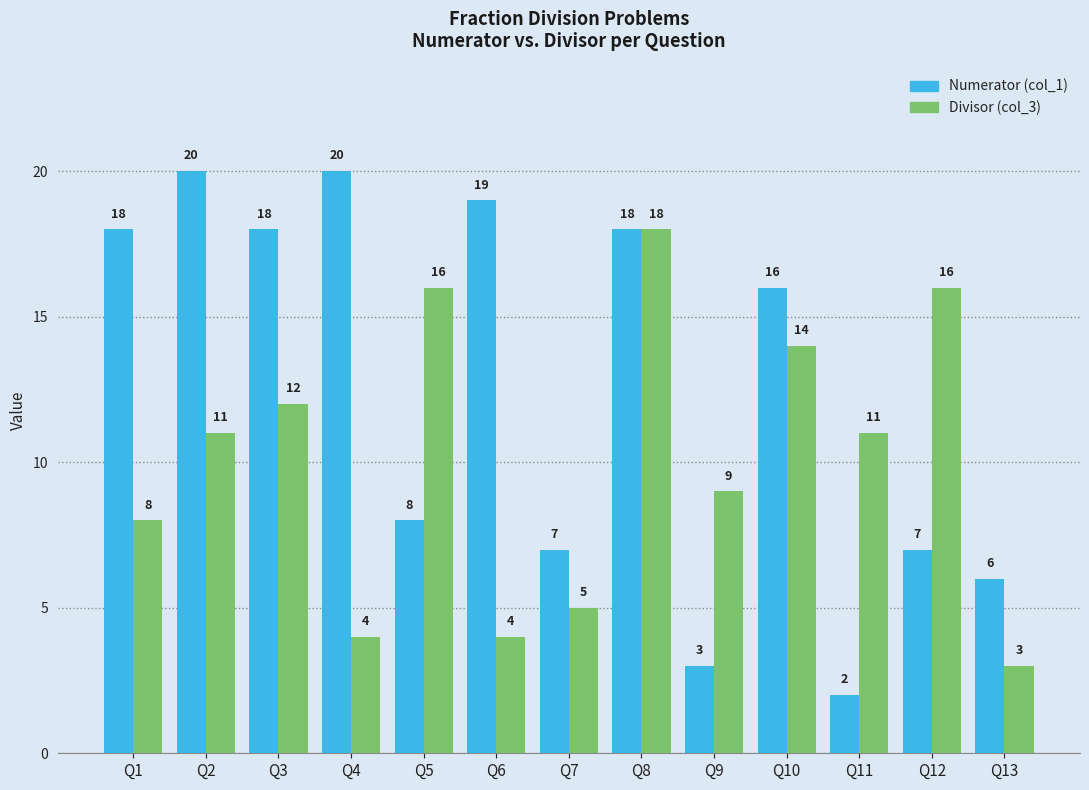

At which category does the chart reach its minimum across all series?

Q11